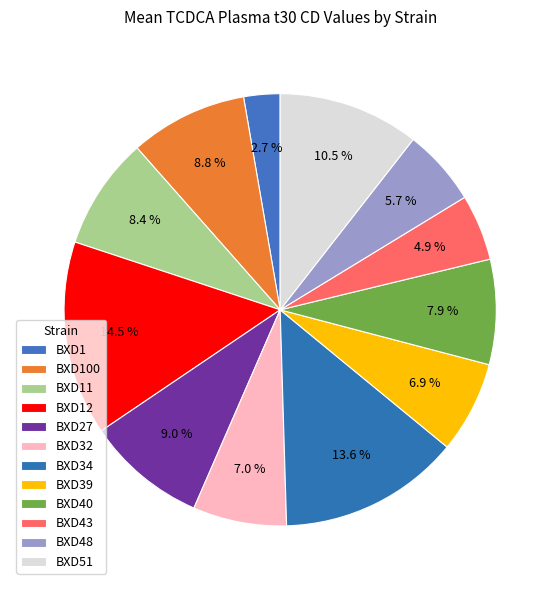

Which slice is the smallest?

BXD1